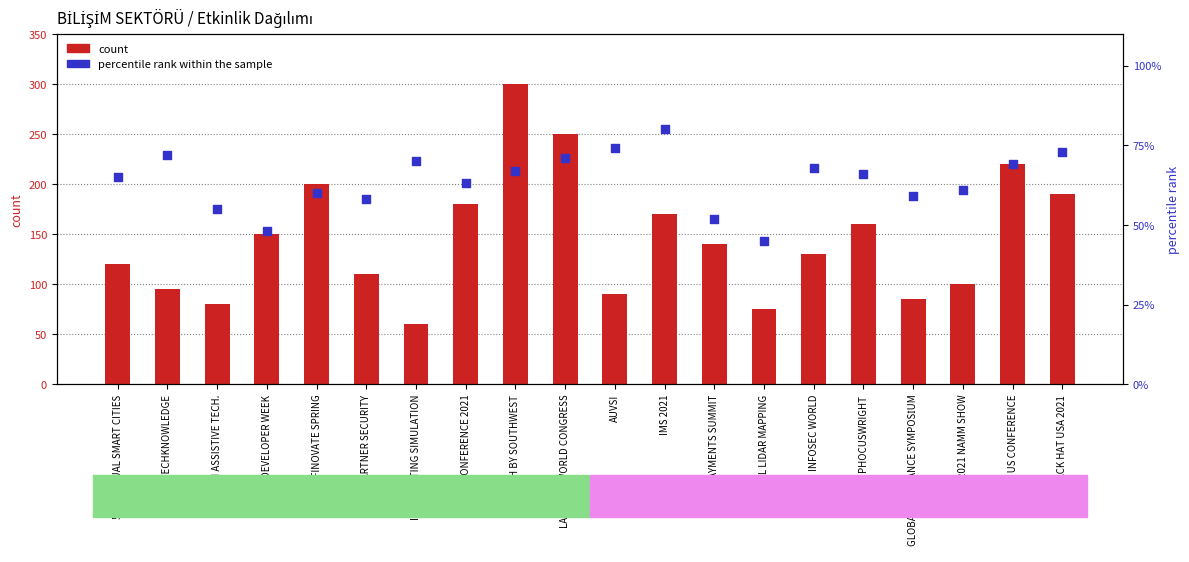

At how many categories does at least one series exceed 222?

2